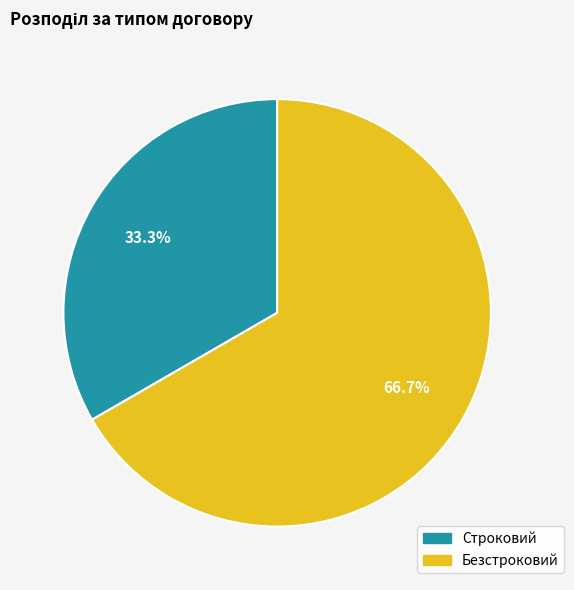

Is Безстроковий the majority of the pie?

Yes